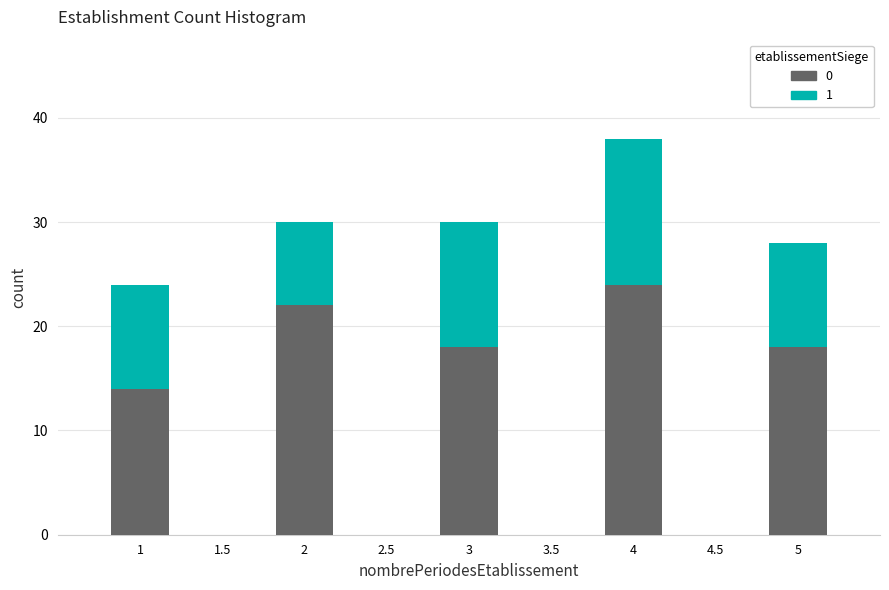

What is the total value across all series at 1?

24